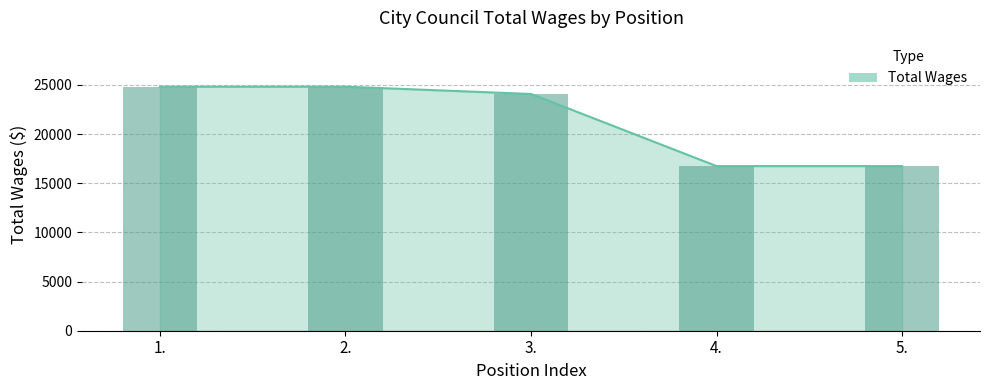

At which label is the value closest to 20788?

3.